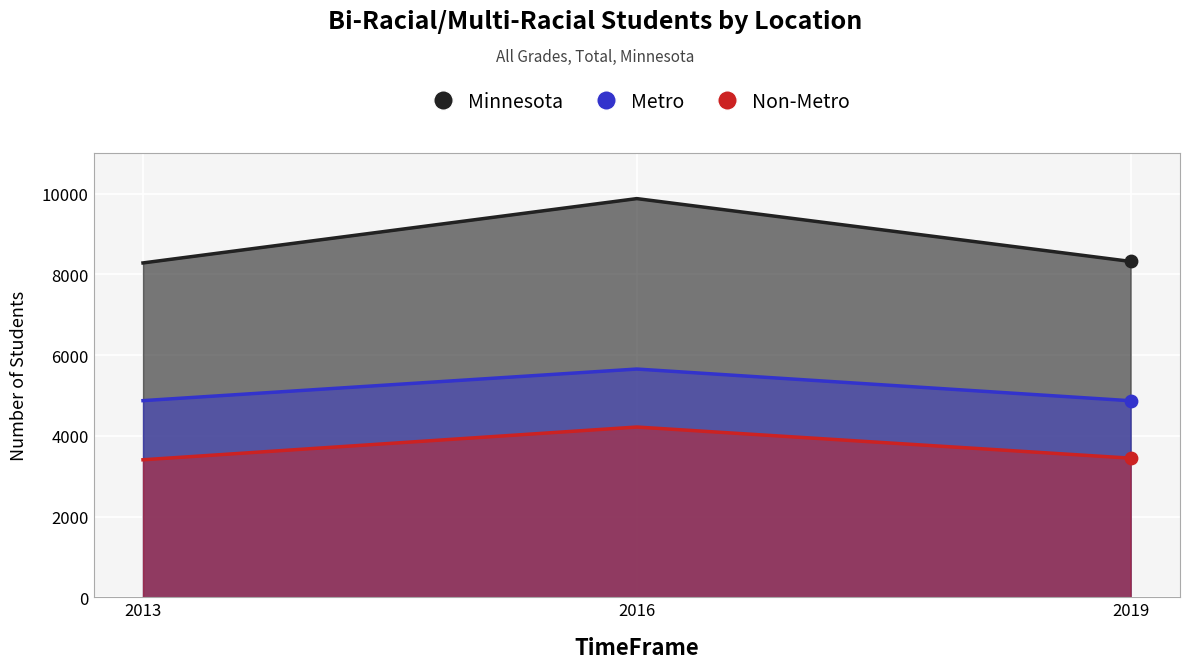

Is the value of Non-Metro at 2019 greater than the value of Metro at 2013?

No